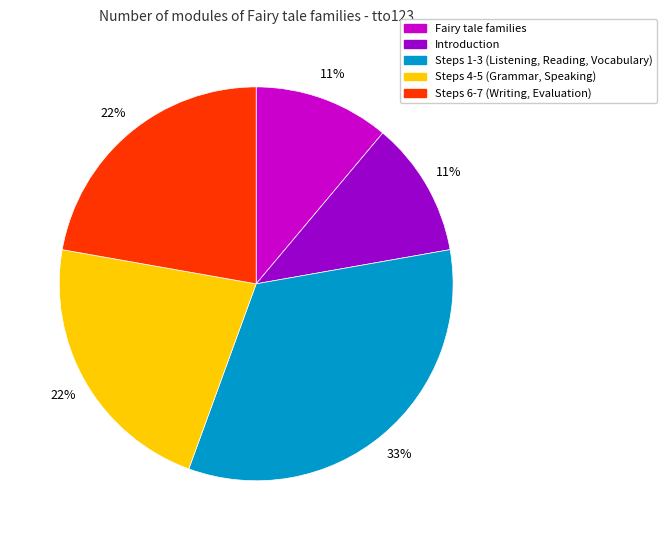

Does any single category account for the majority?

No